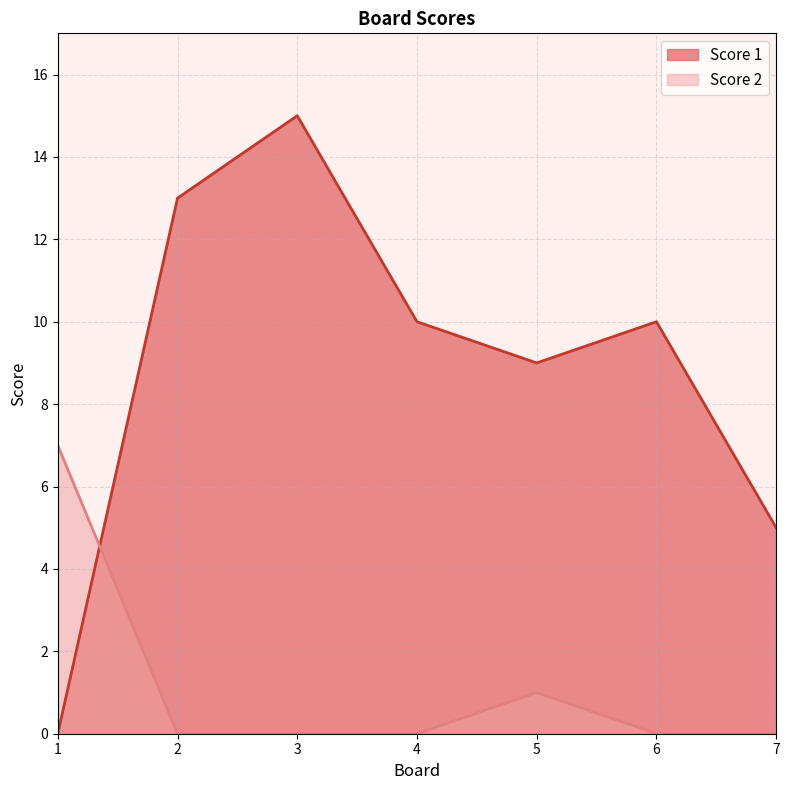

Between 3 and 5, which series saw the biggest shift?

Score 1